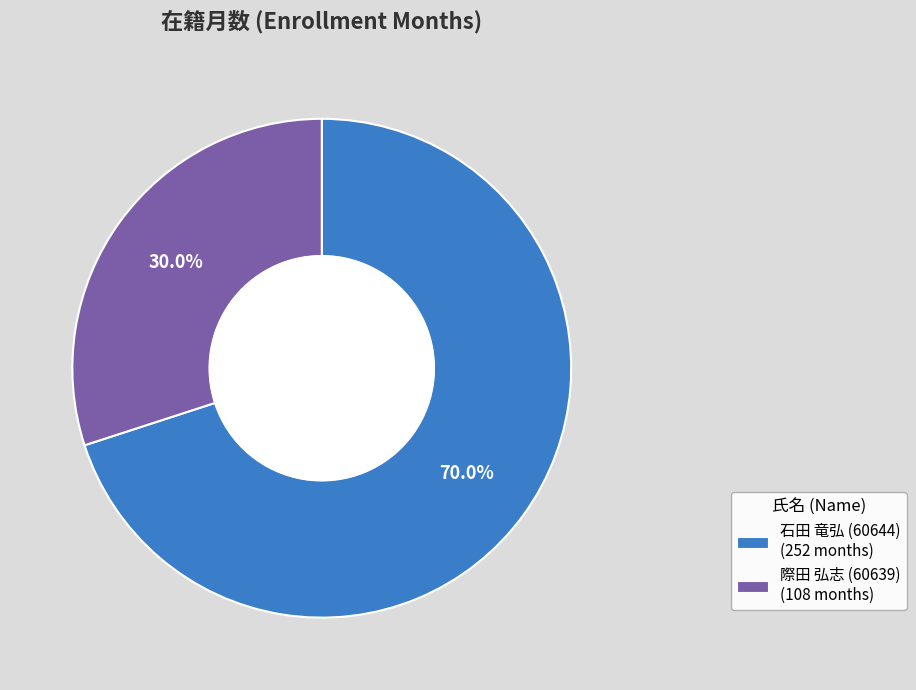

Do 際田 弘志 (60639) and 石田 竜弘 (60644) together represent more than half of the pie?

Yes